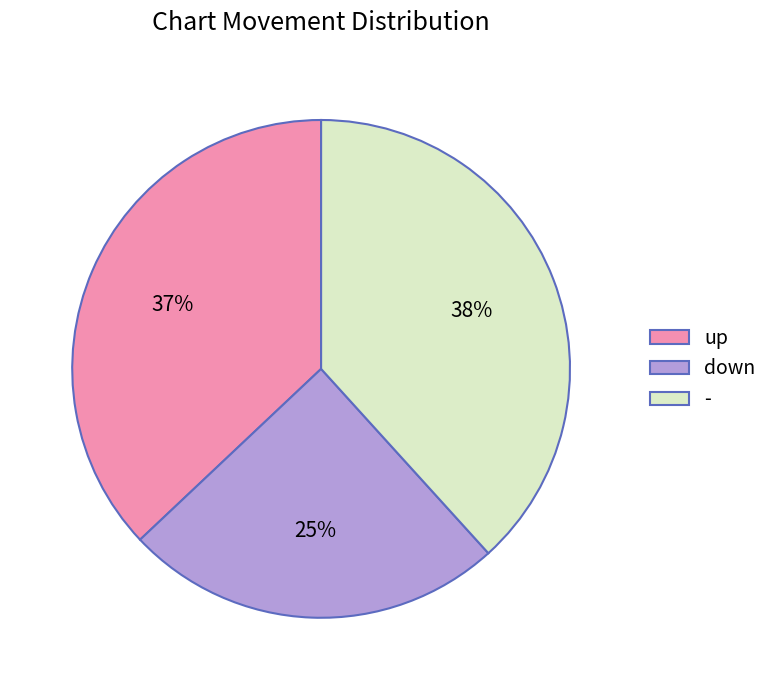

The up slice represents 49% of the pie. True or false?

False